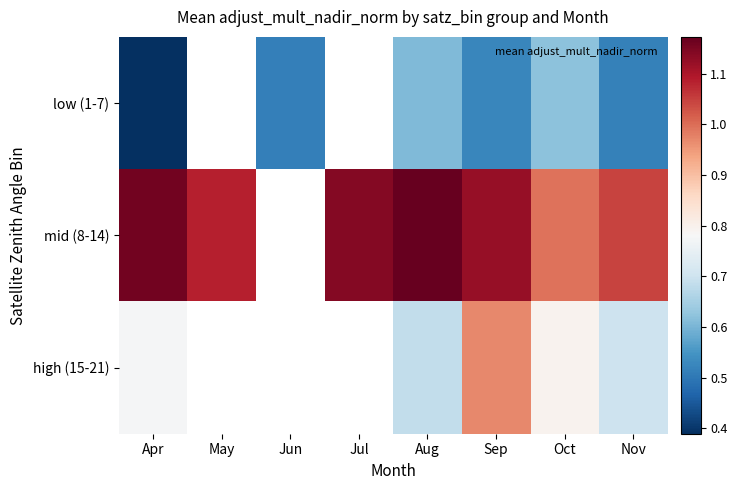

At which label is high (15-21) closest to 0?

Aug